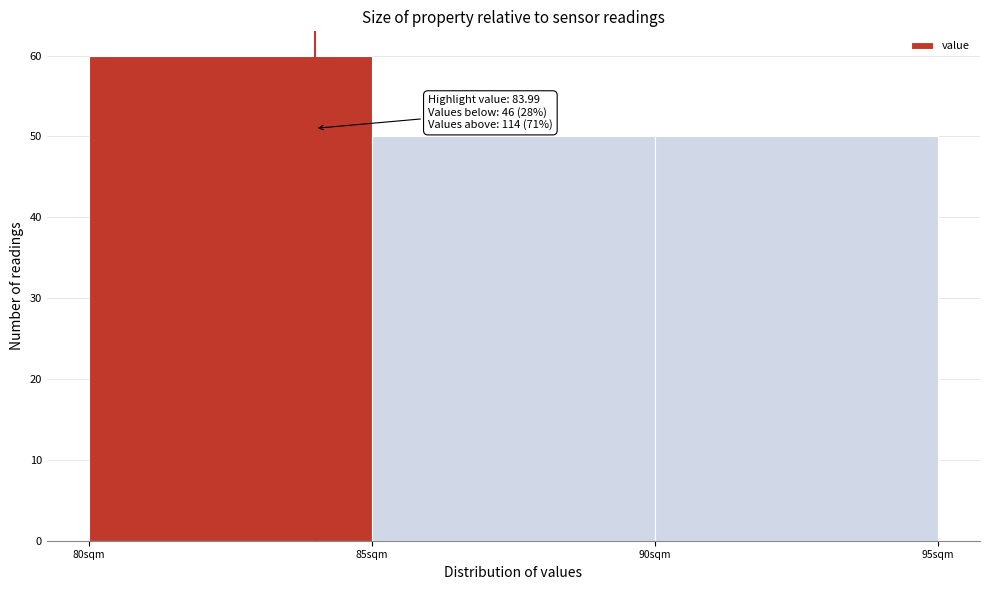

Which range on the x-axis has the tallest bar?

80 to 85